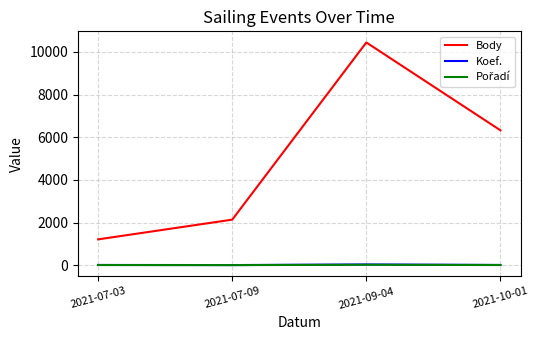

True or false: Koef. and Body intersect in this chart.

False